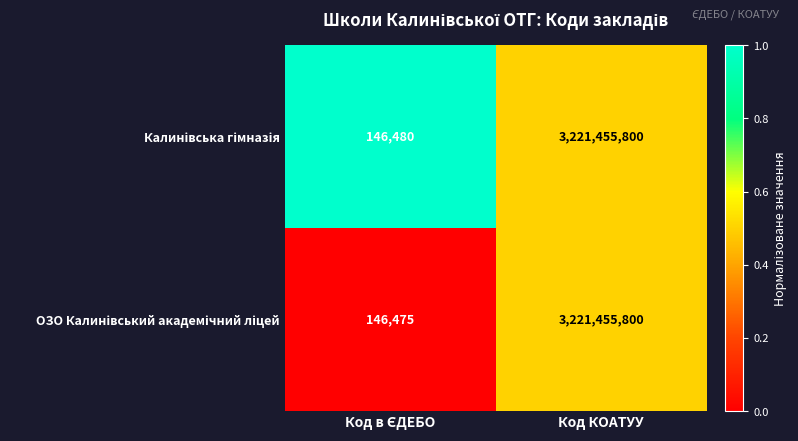

What is the total value across all series at Код КОАТУУ?

6442911600